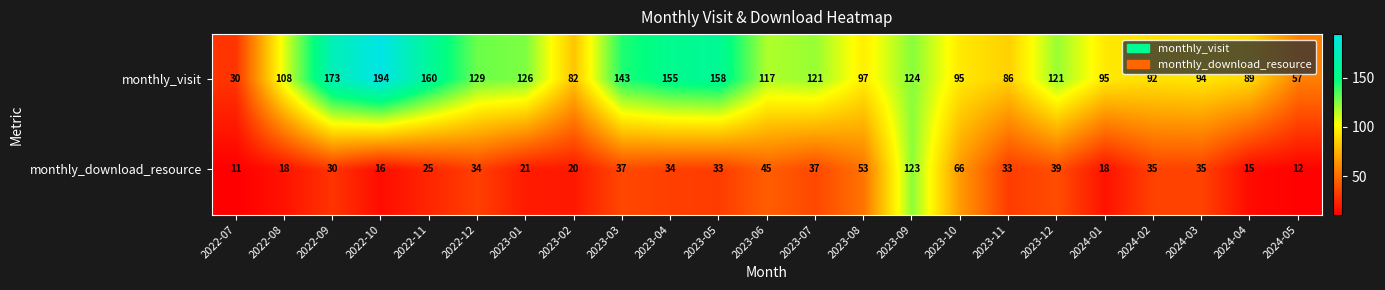

At which category is the sum across all series the highest?

2023-09